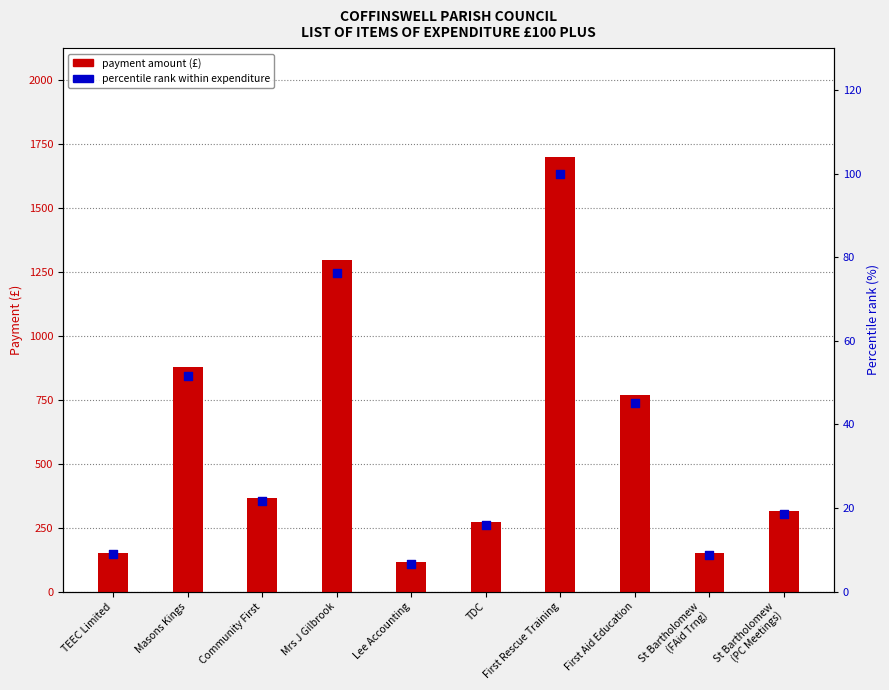

At how many categories does at least one series exceed 1053?

2